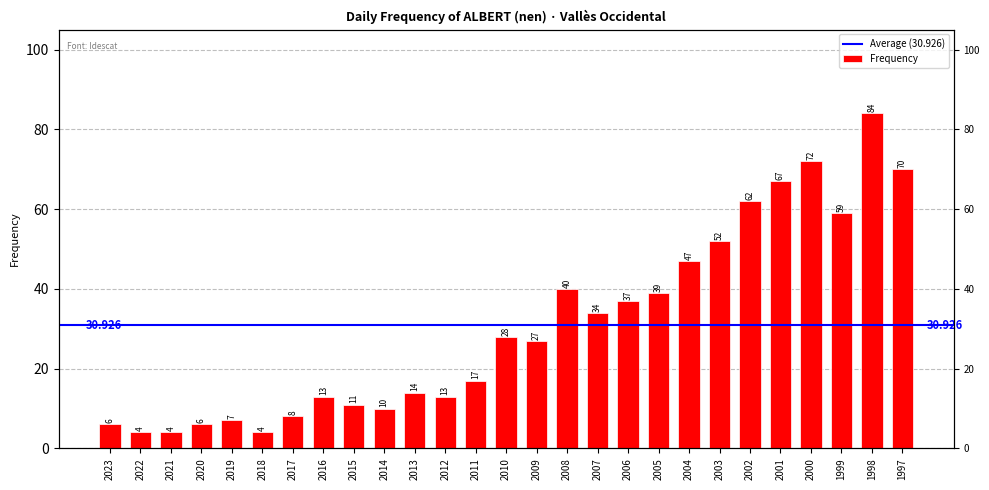

The value at 2012 is 13. True or false?

True